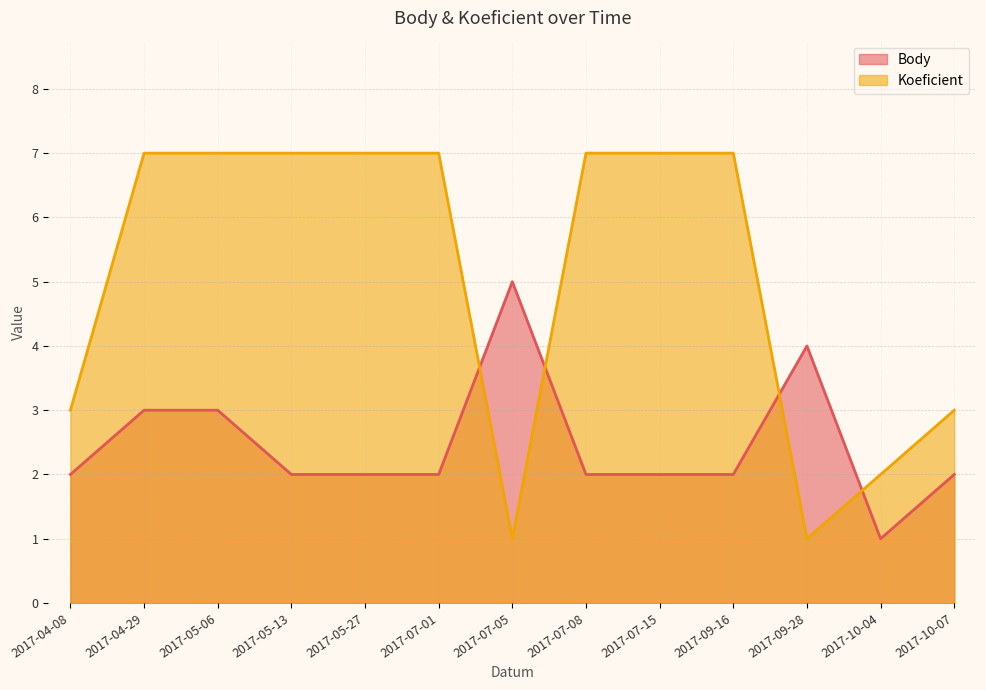

How many times do Koeficient and Body cross each other?

4